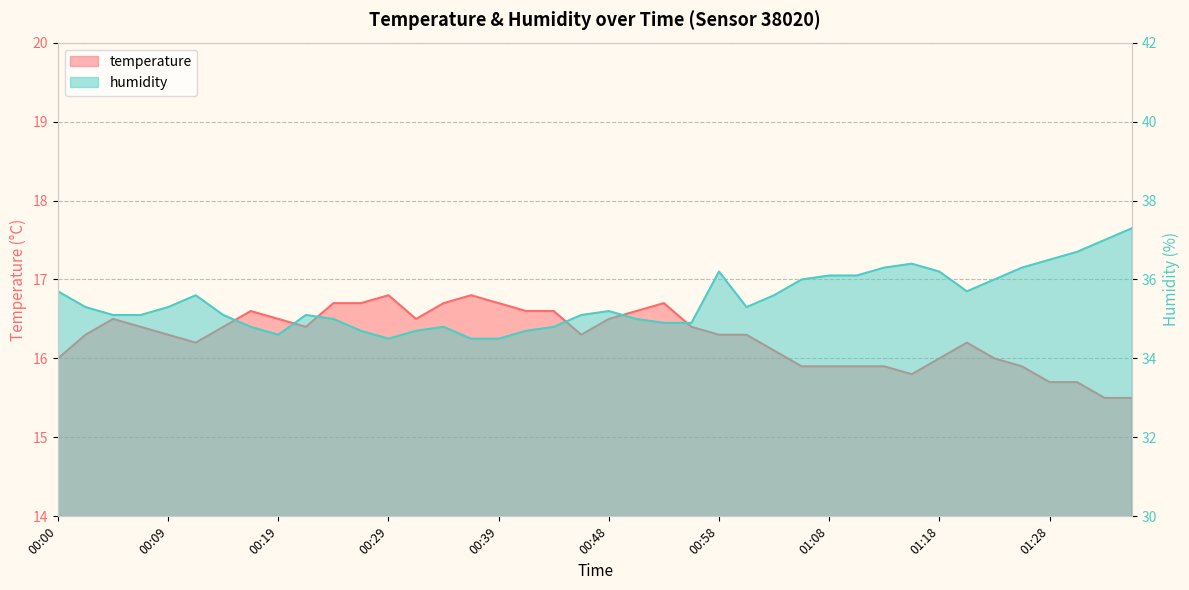

The value of humidity at 01:13 is 7.3. True or false?

False